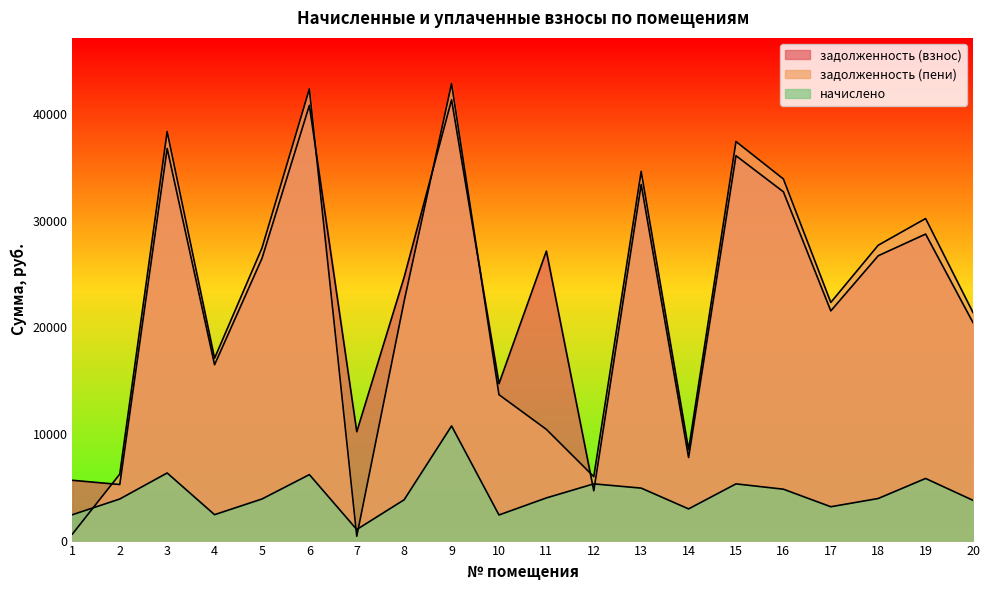

The задолженность (пени) series shows 18193.8 at 5. True or false?

False